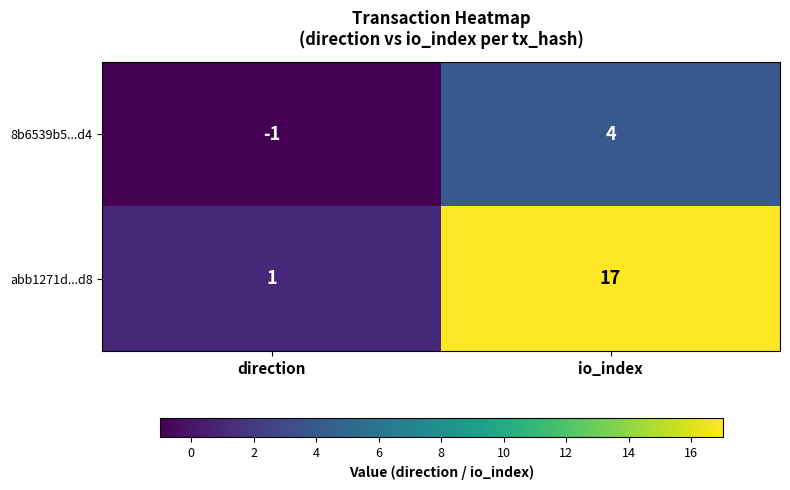

Rank the series by their maximum value, from lowest to highest.

8b6539b5...d4, abb1271d...d8